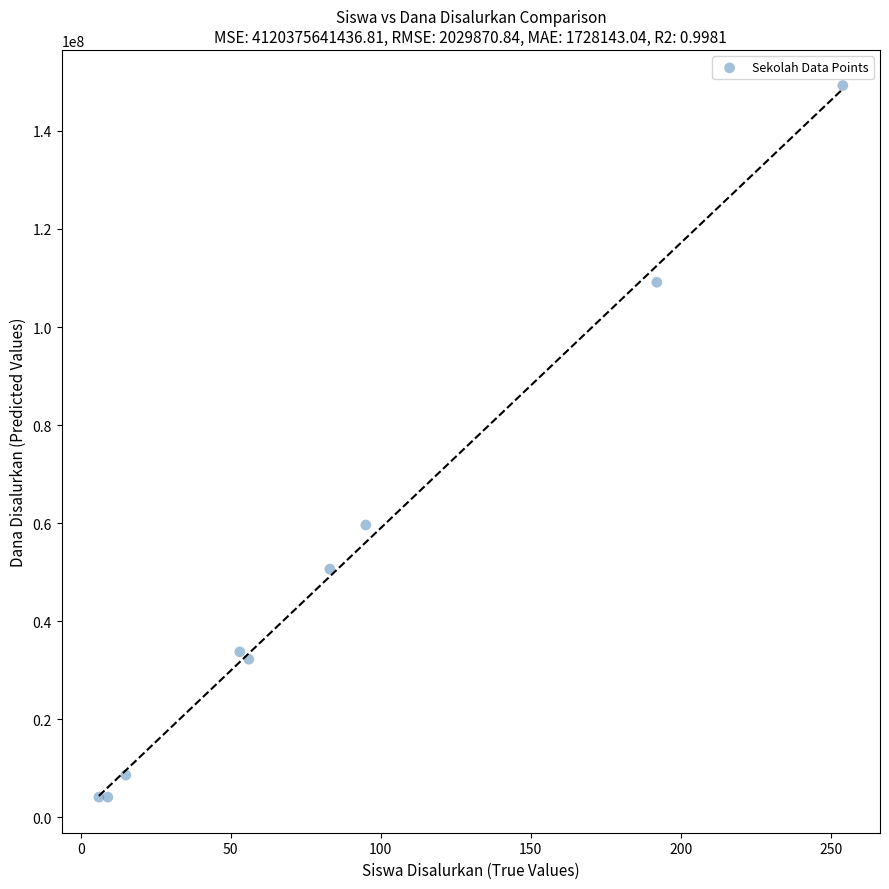

What is the average Y value?

50166667